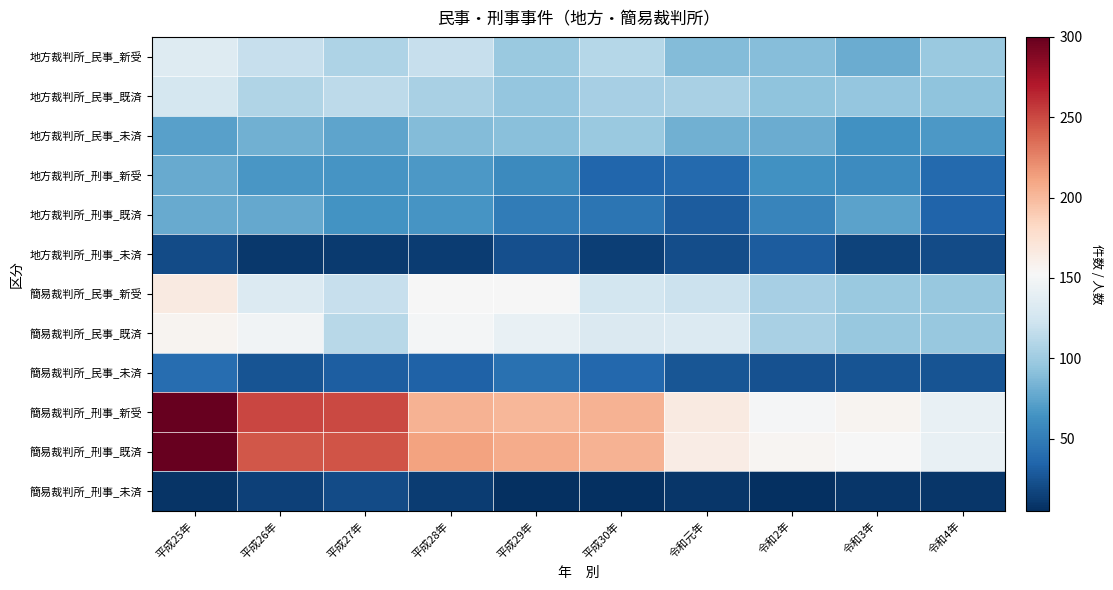

Which category has the highest value across all series?

平成25年